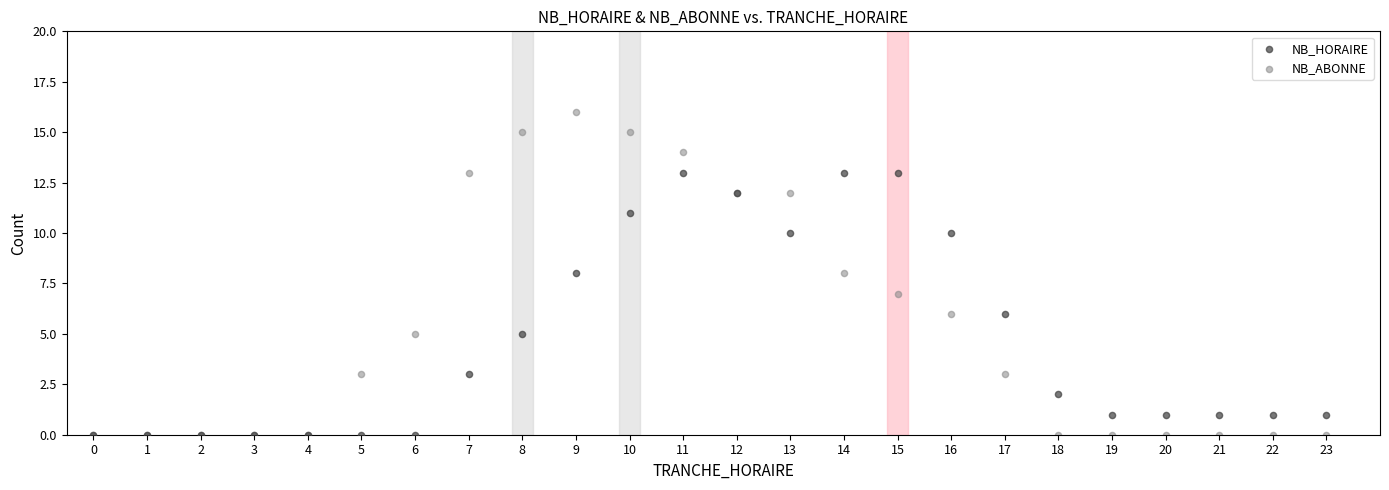

What are all the series names shown in the legend?

NB_HORAIRE, NB_ABONNE